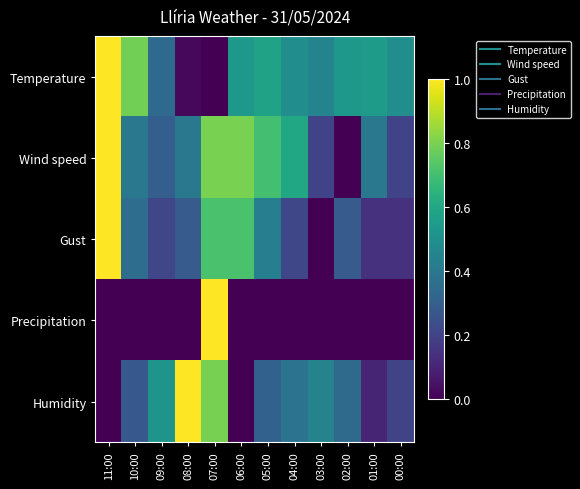

Which has a higher value, 09:00 or 10:00?

10:00